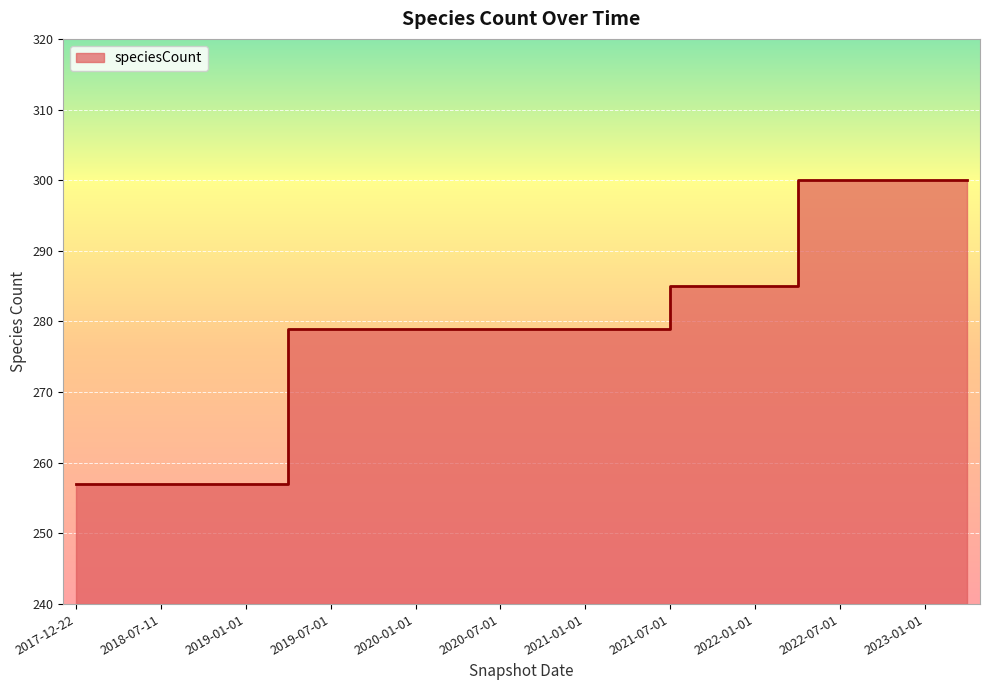

Is it true that the value at 2021-07-01 is 285?

True